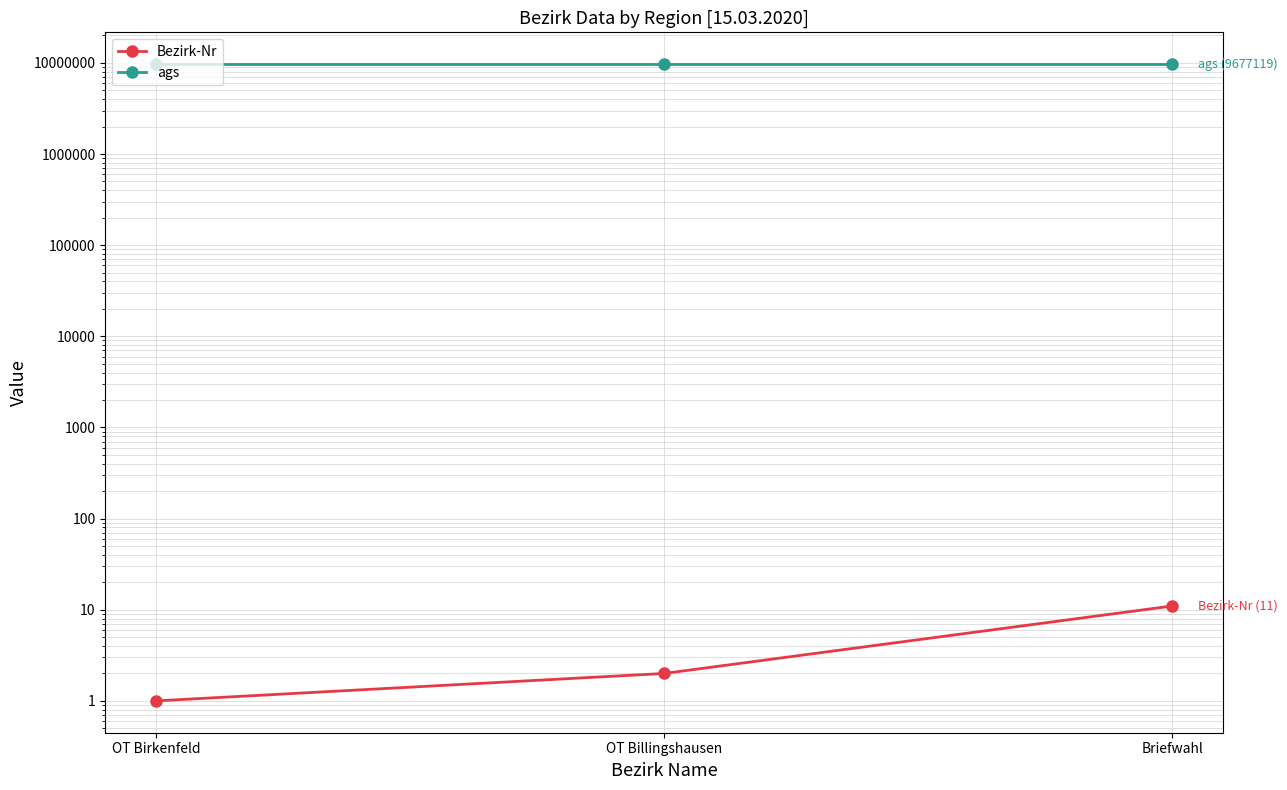

How many data points in Bezirk-Nr are above 2?

1